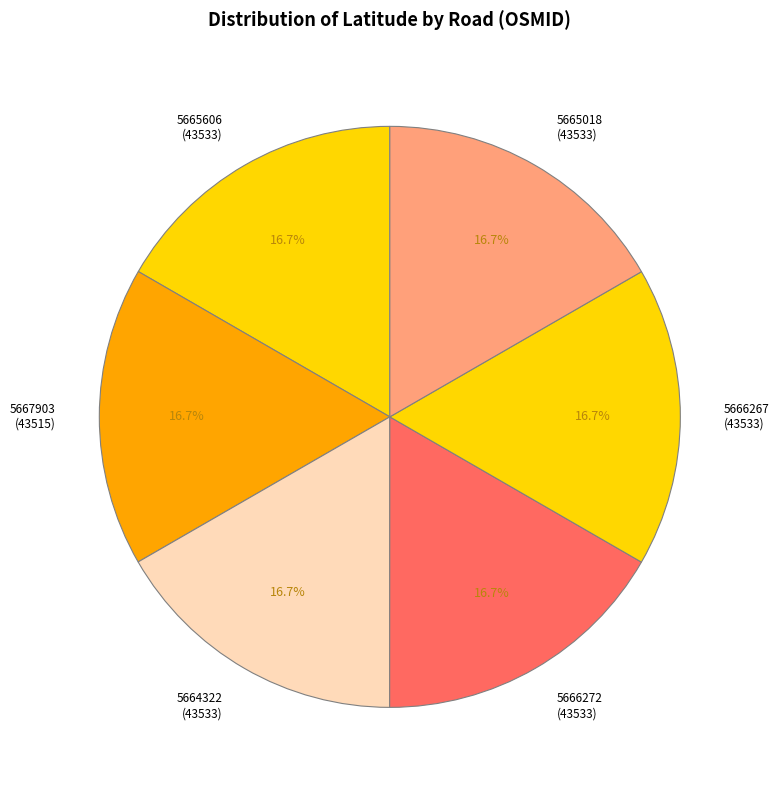

How many slices are in this pie chart?

6